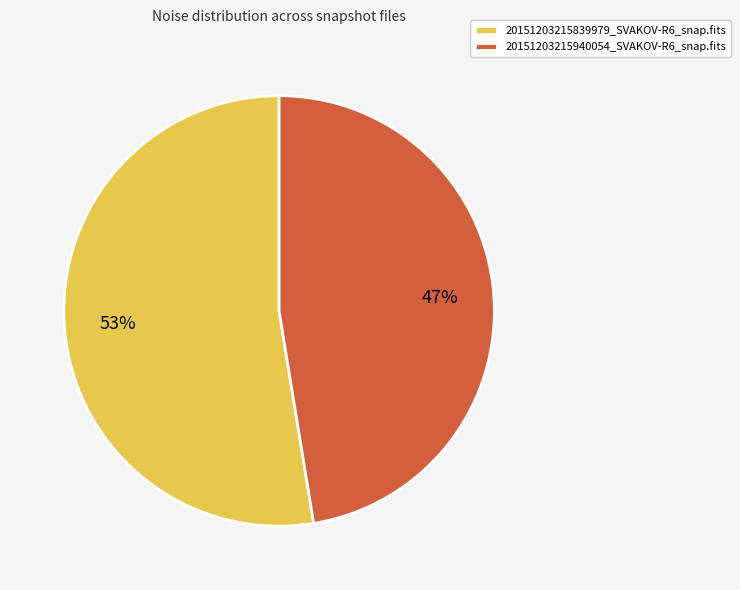

What is the majority slice?

20151203215839979_SVAKOV-R6_snap.fits